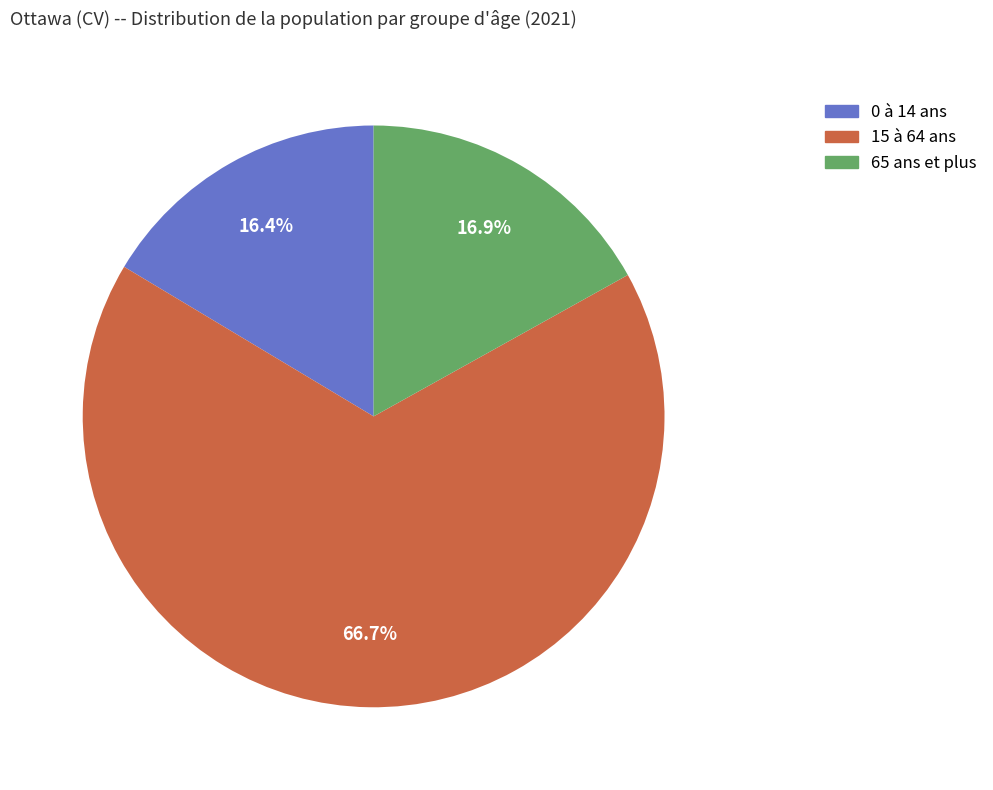

To the nearest percent, what is the difference between the 15 à 64 ans and 0 à 14 ans slice percentages?

50%